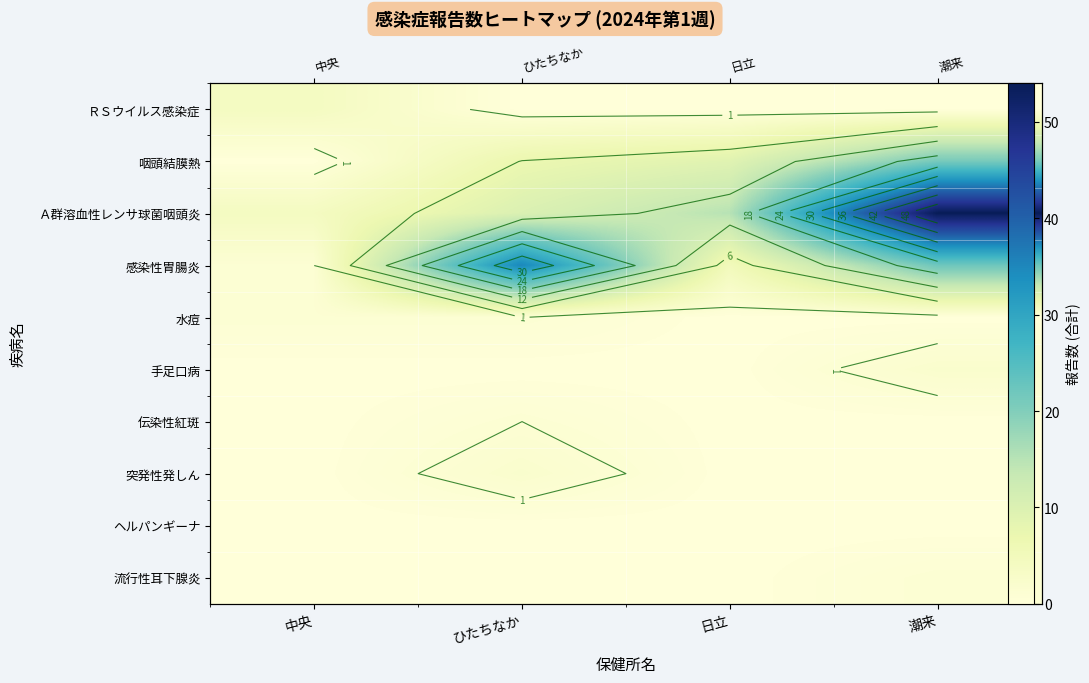

Count the number of categories in the chart.

4